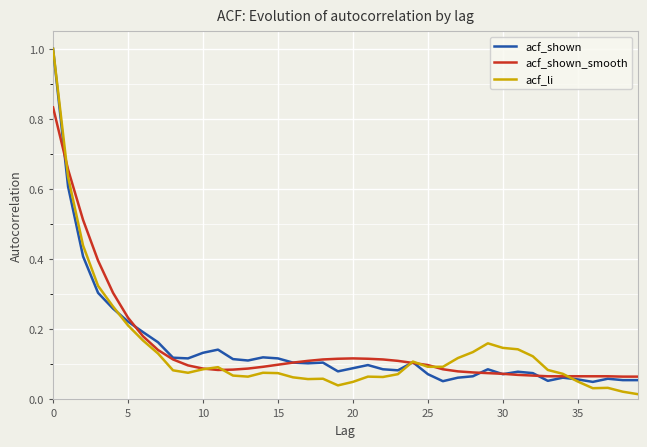

What is the greatest value displayed?

1.0